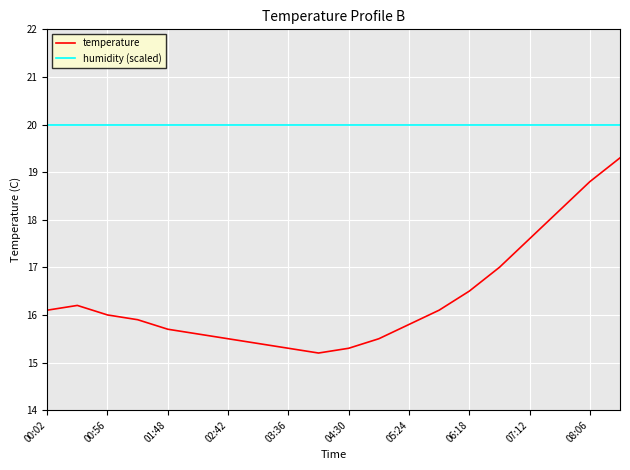

True or false: temperature and humidity (scaled) intersect in this chart.

False